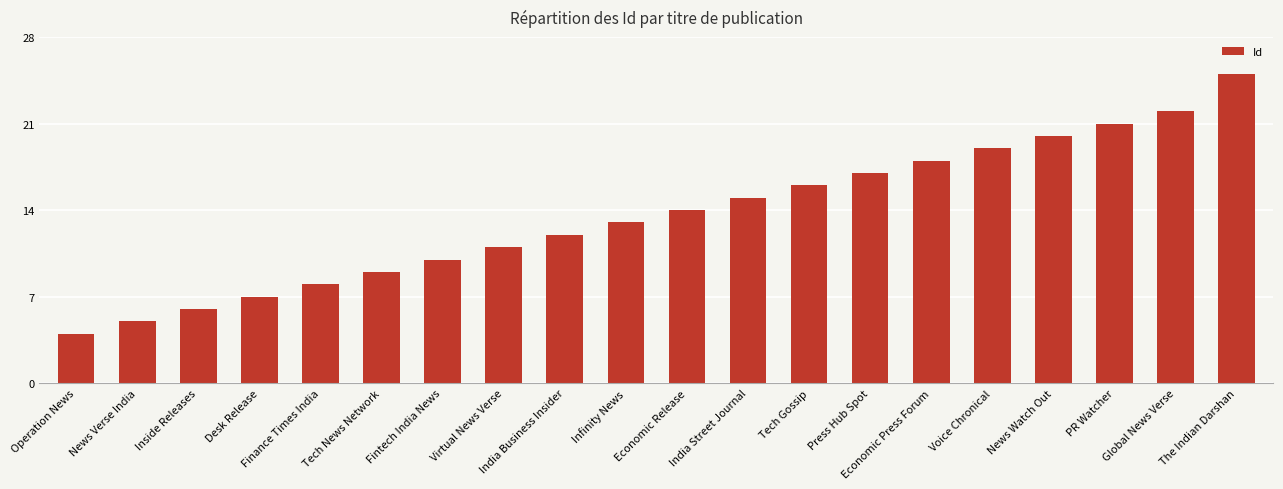

What is the ratio of the value at Desk Release to the value at Tech Gossip?

0.4